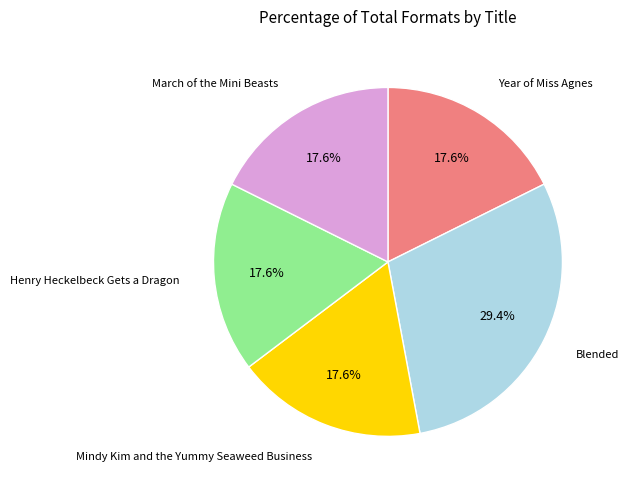

Is there a majority slice in this chart?

No